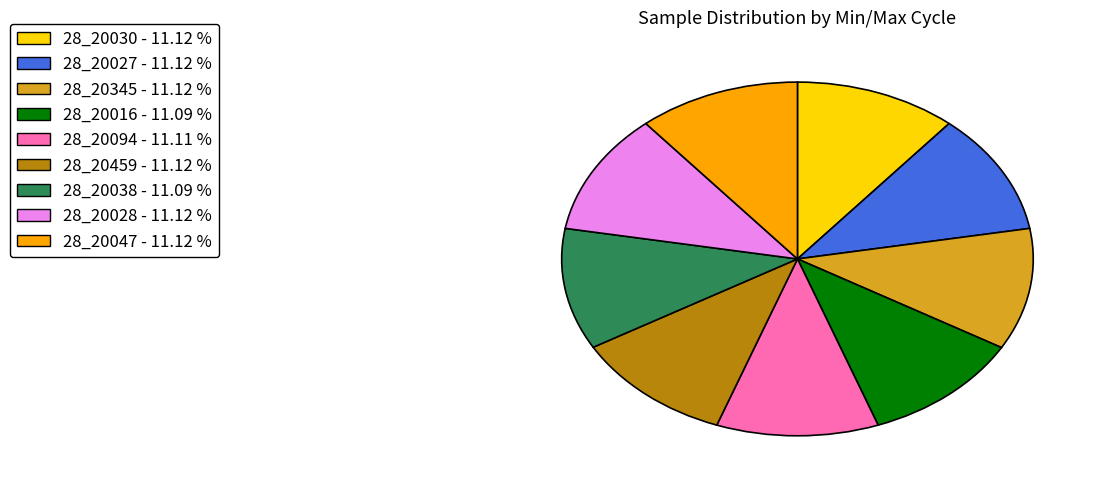

Is there any slice that represents more than half of the pie?

No